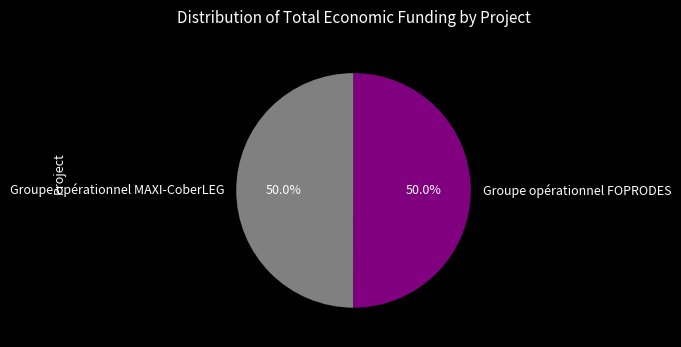

To the nearest percent, what is the average slice percentage?

50%